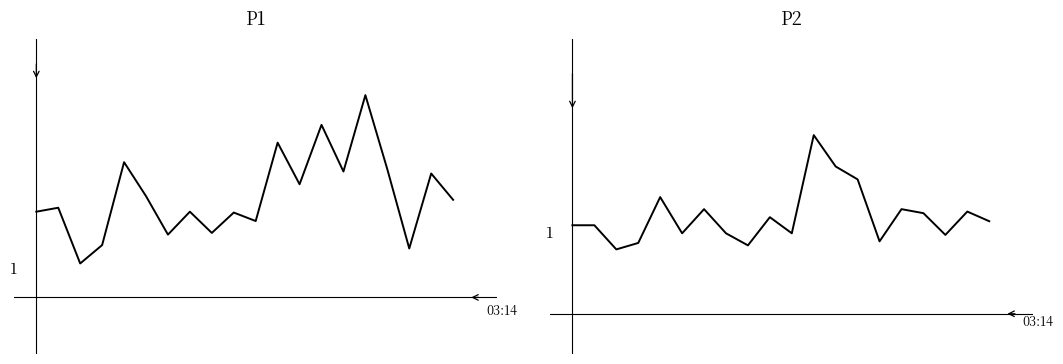

Is it true that P1 equals 1.3 at 14?

False